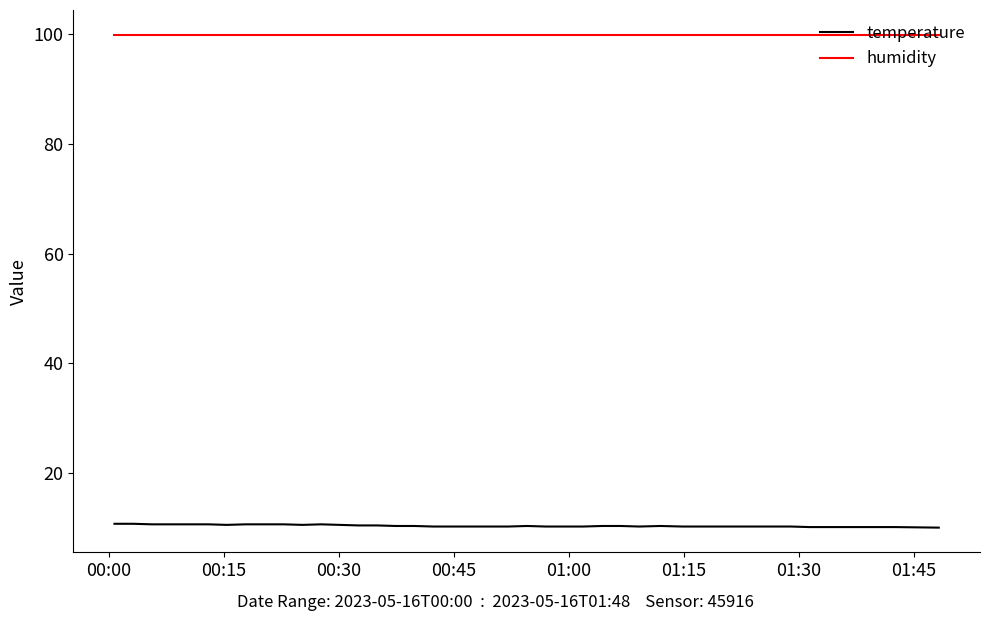

Which series has the largest total across all categories?

humidity